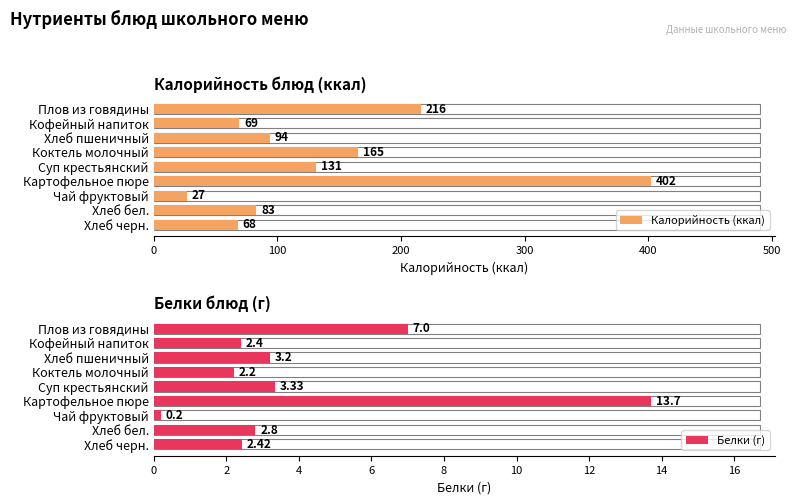

At Хлеб бел., list the series in order from largest to smallest.

Калорийность (ккал), Белки (г)